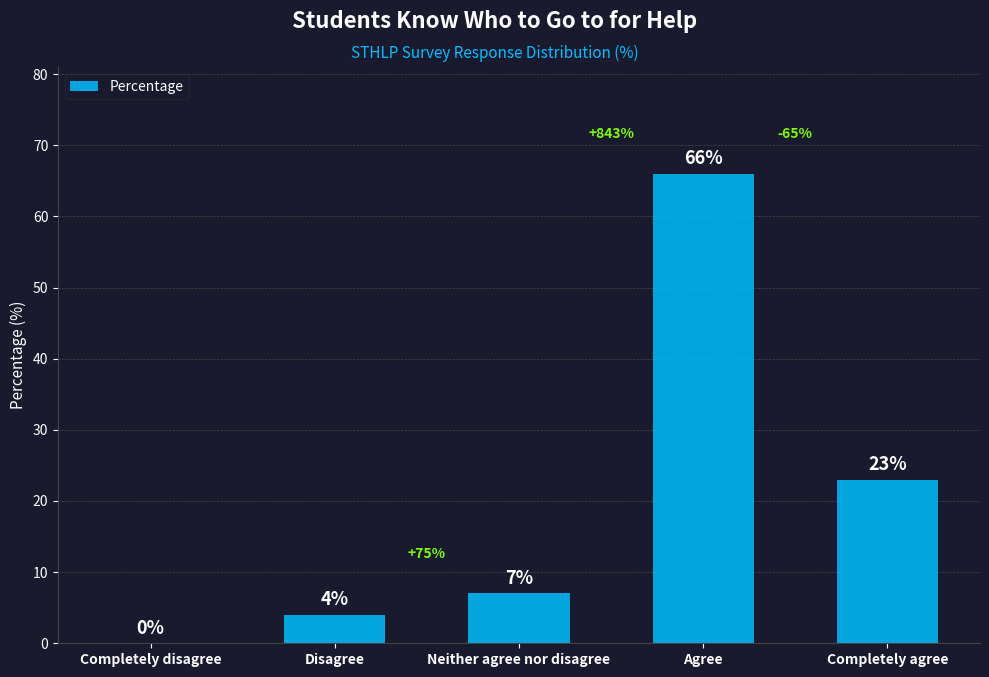

Which category has the highest value across all series?

Agree